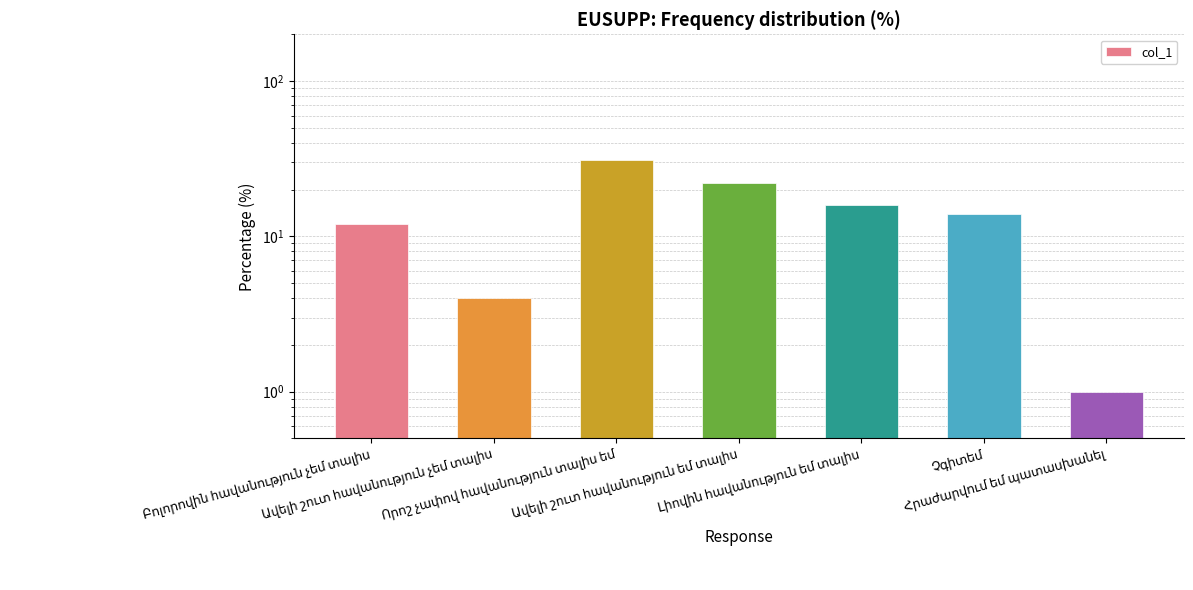

Reading right to left, extract all data points from this chart.

Հրաժարվում եմ պատասխանել=1	Չգիտեմ=14	Լիովին հավանություն եմ տալիս=16	Ավելի շուտ հավանություն եմ տալիս=22	Որոշ չափով հավանություն տալիս եմ=31	Ավելի շուտ հավանություն չեմ տալիս=4	Բոլորովին հավանություն չեմ տալիս=12